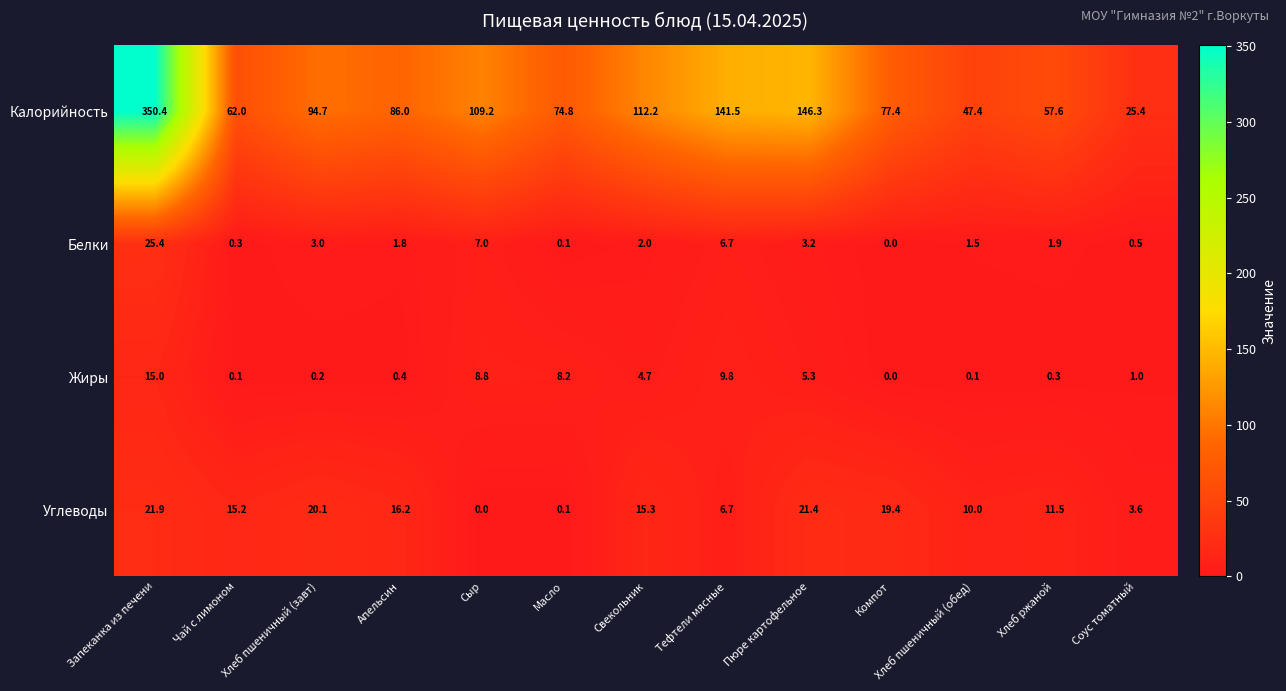

List the series in order of their peak value, highest first.

Калорийность, Белки, Углеводы, Жиры